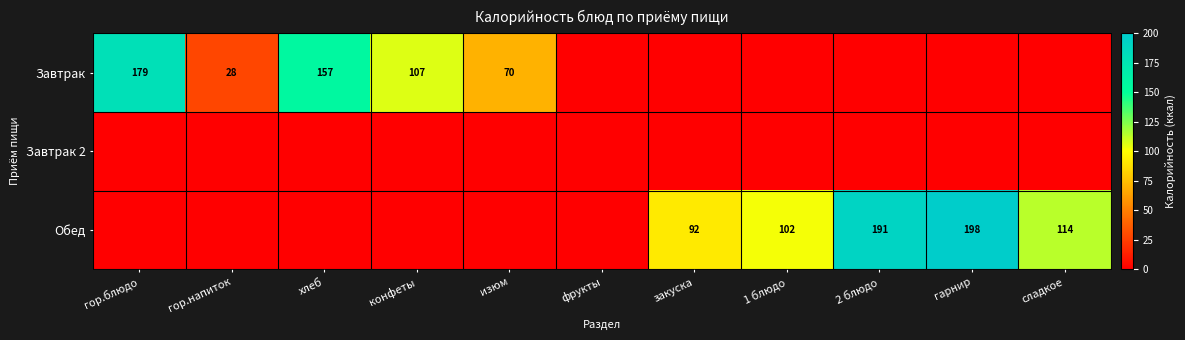

The value of Обед at 1 блюдо is 102. True or false?

True